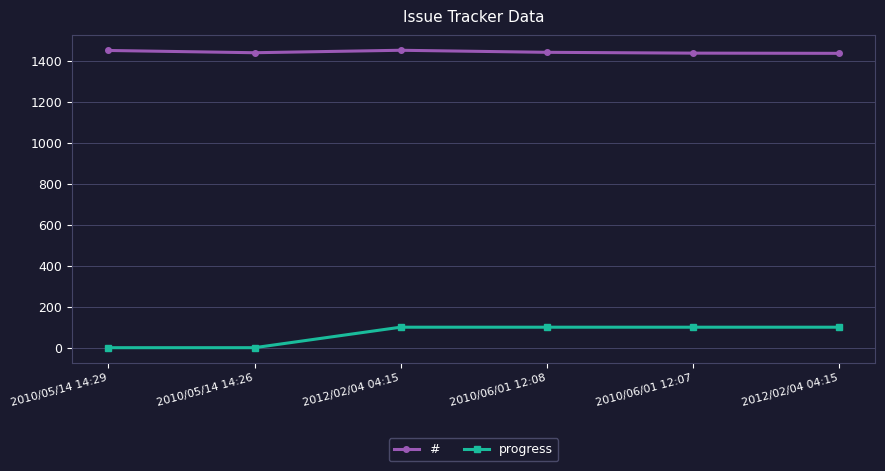

How many lines are shown in the chart?

2